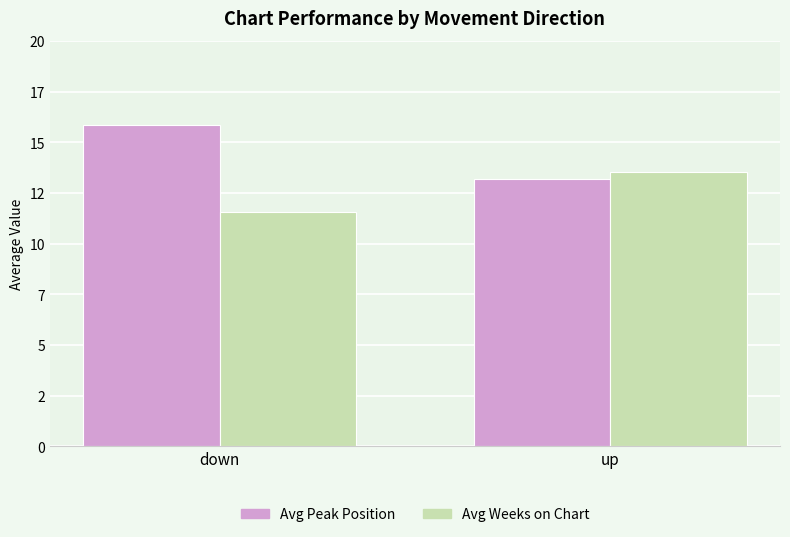

Which series has the largest range (max minus min)?

Avg Peak Position